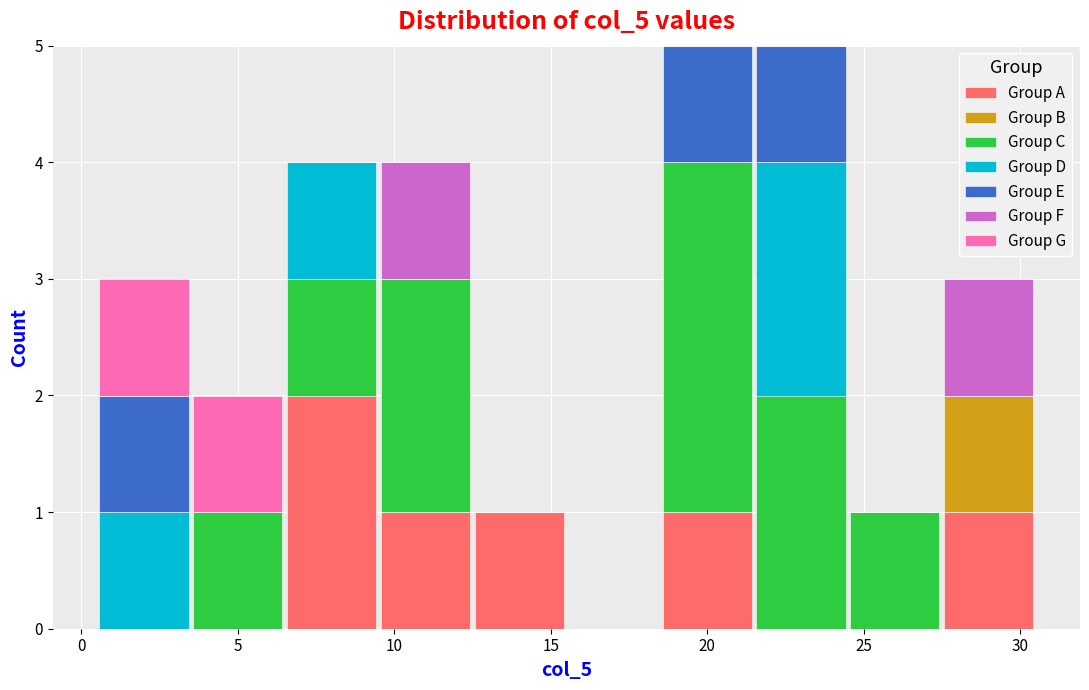

What is the total height of the stacked bar covering 12.5 to 15.5 on the x-axis? The values are not printed on the chart, so give them approximately, as read against the axis.

1